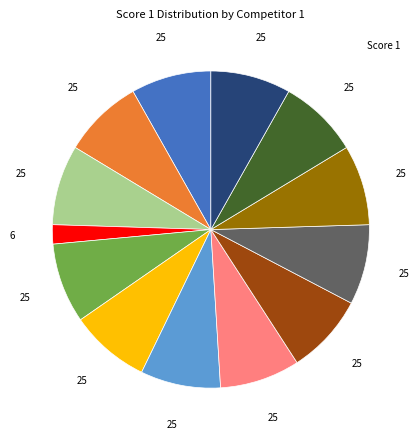

Is there any slice that represents more than half of the pie?

No